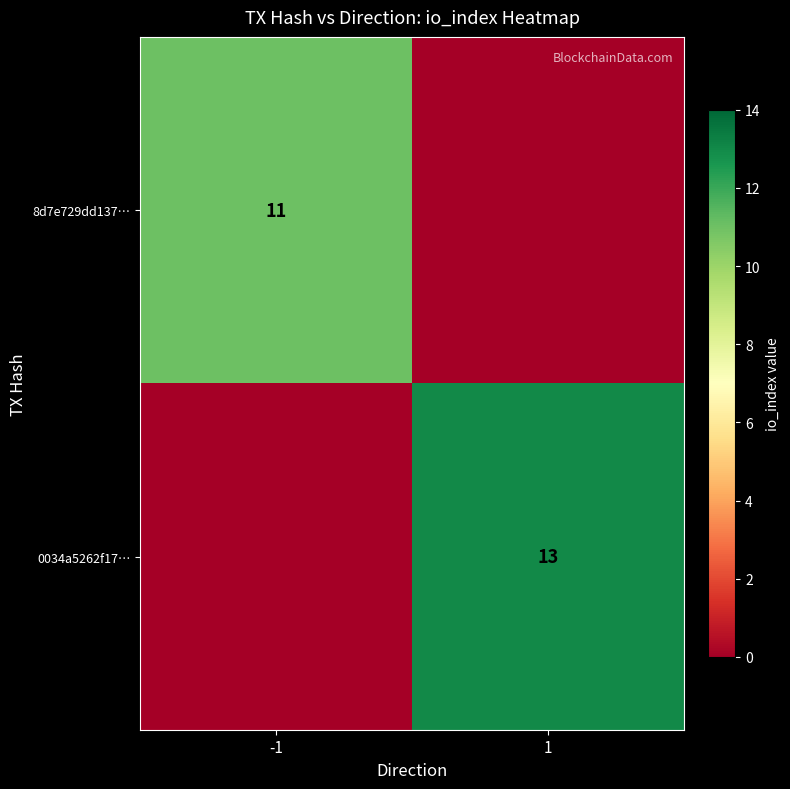

Is it true that 0034a5262f17… equals 20 at 1?

False